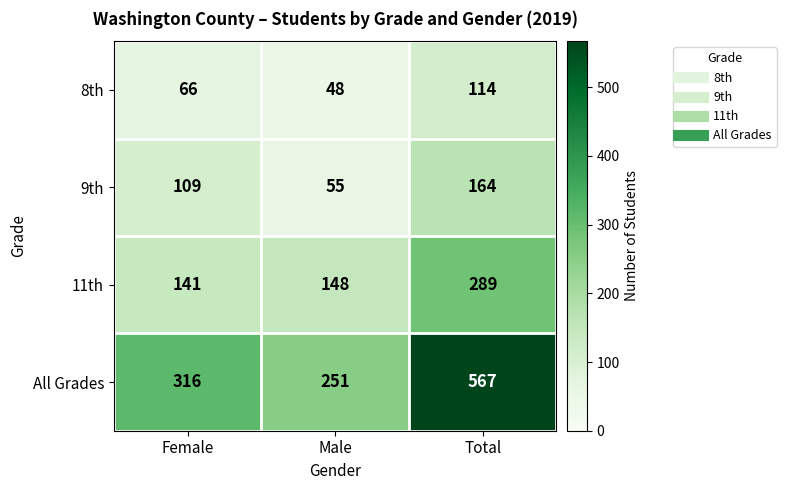

The value of All Grades at Total is 125. True or false?

False